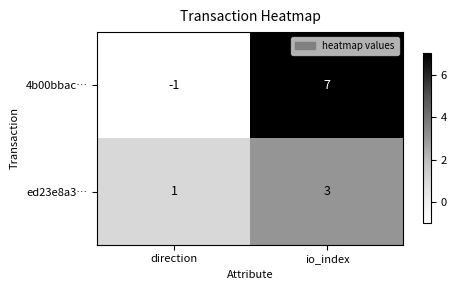

What is the average value of the 4b00bbac… series?

3